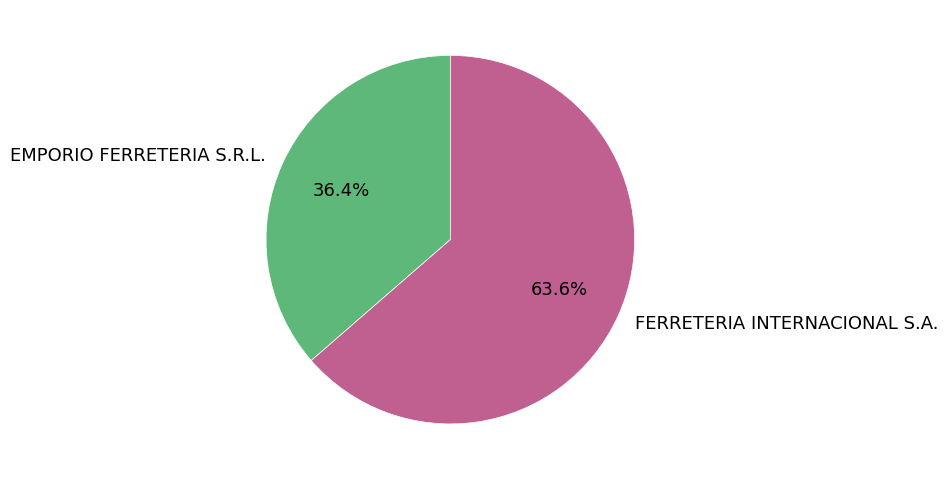

Combined, do EMPORIO FERRETERIA S.R.L. and FERRETERIA INTERNACIONAL S.A. account for over 50%?

Yes